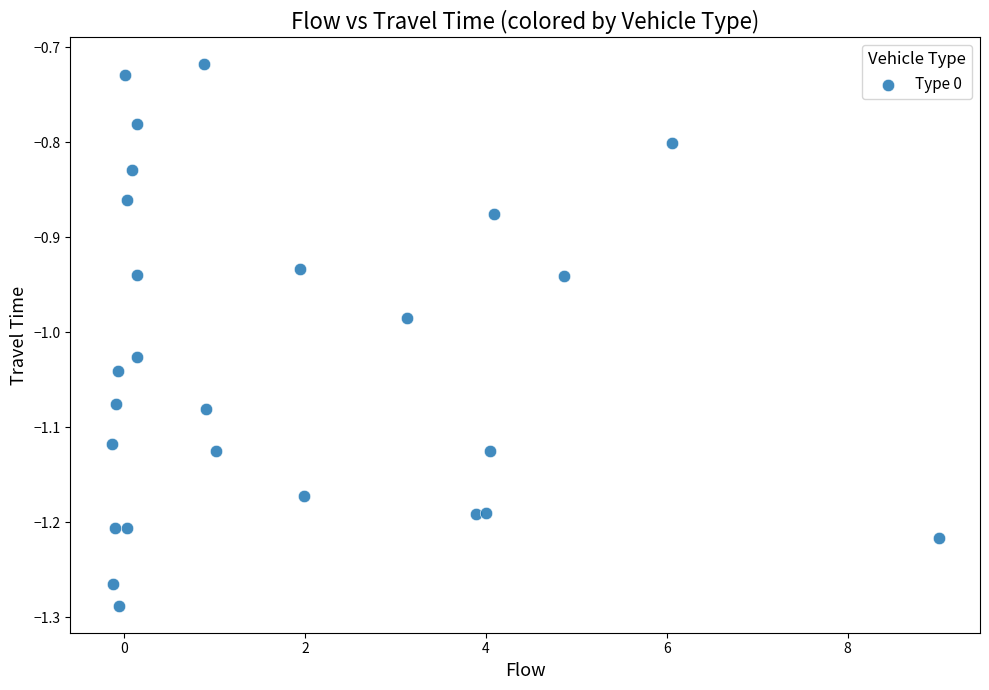

What is the range of Y values (max minus min)?

0.6